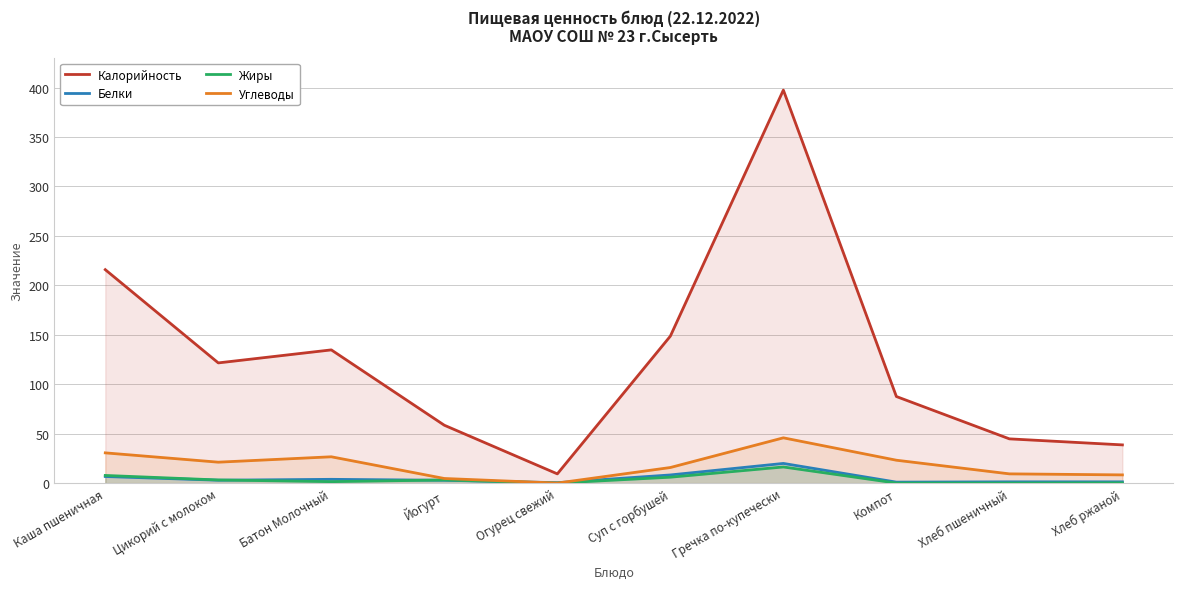

Read the Калорийность value at Йогурт.

58.6